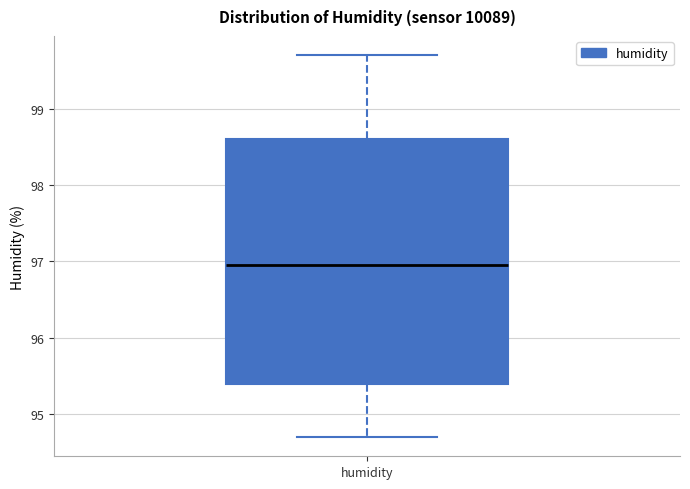

Where does the median line of the box for humidity sit on the y-axis? The values are not printed on the chart, so give them approximately, as read against the axis.

97.0